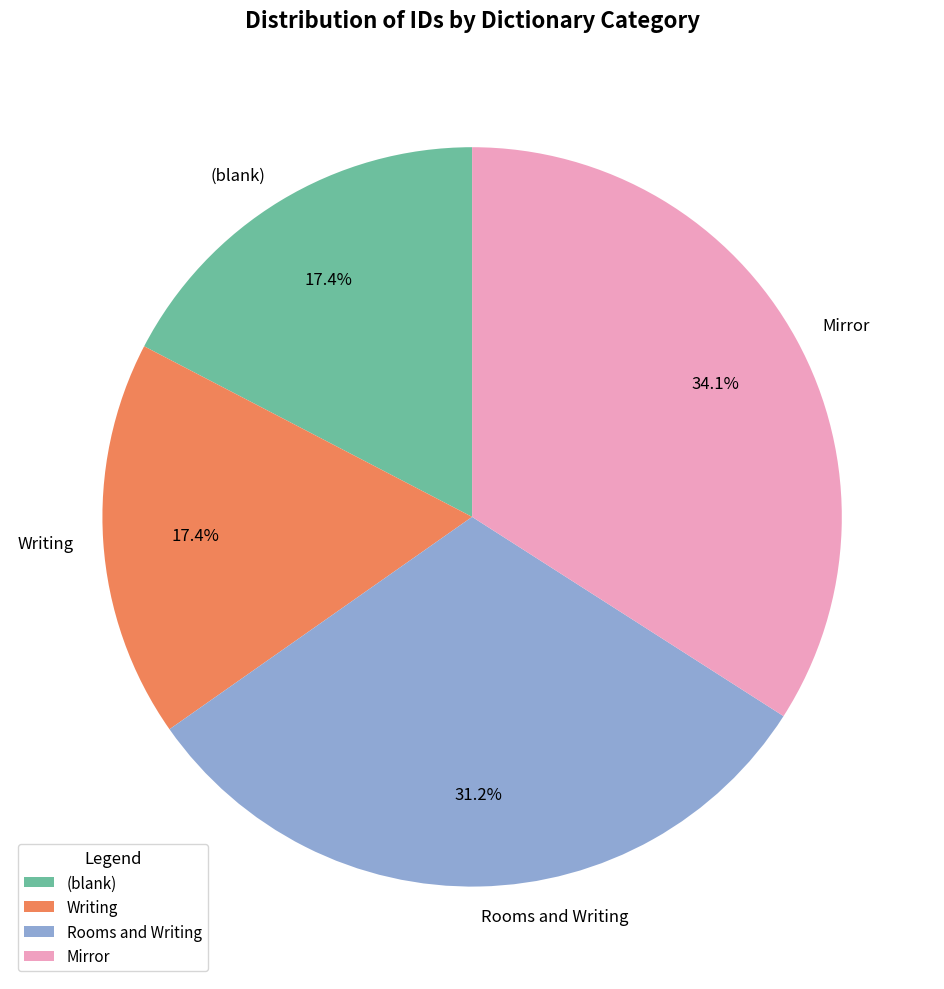

To the nearest percent, what is the average slice percentage?

25%